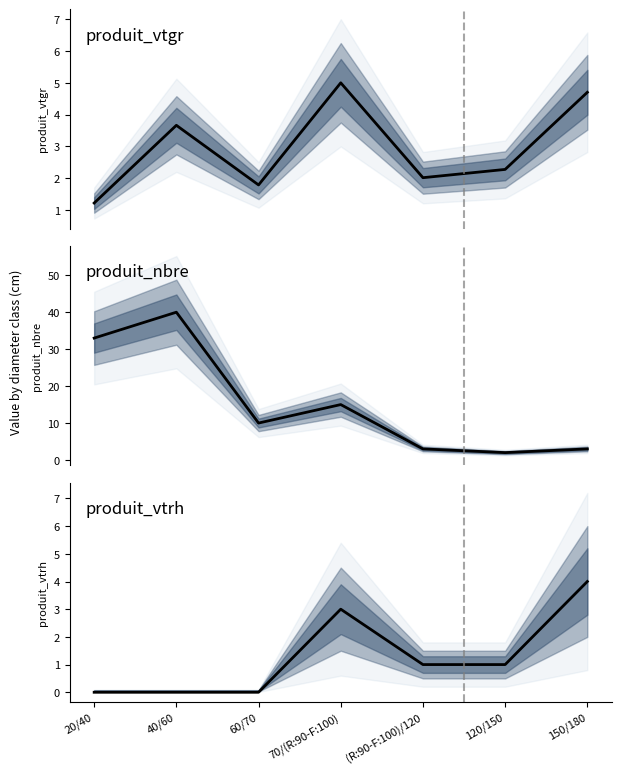

The produit_vtgr series shows 3.7 at 40/60. True or false?

True